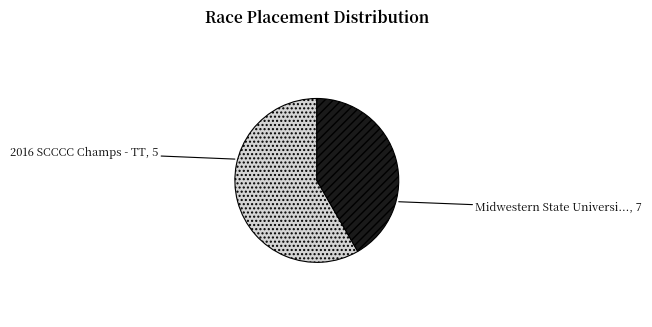

Is there a majority slice in this chart?

Yes